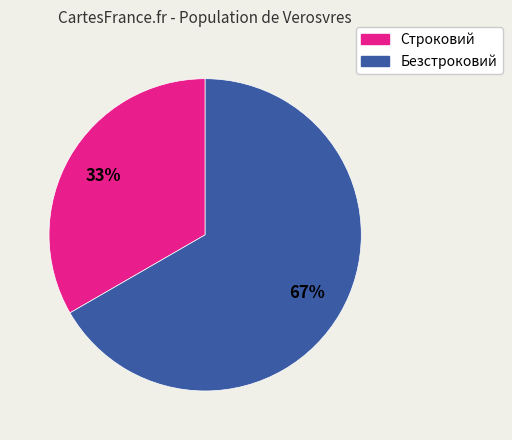

Is Безстроковий the majority of the pie?

Yes